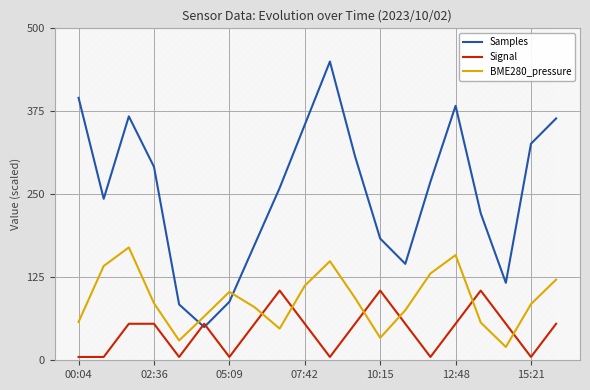

True or false: BME280_pressure and Samples cross at least once.

True